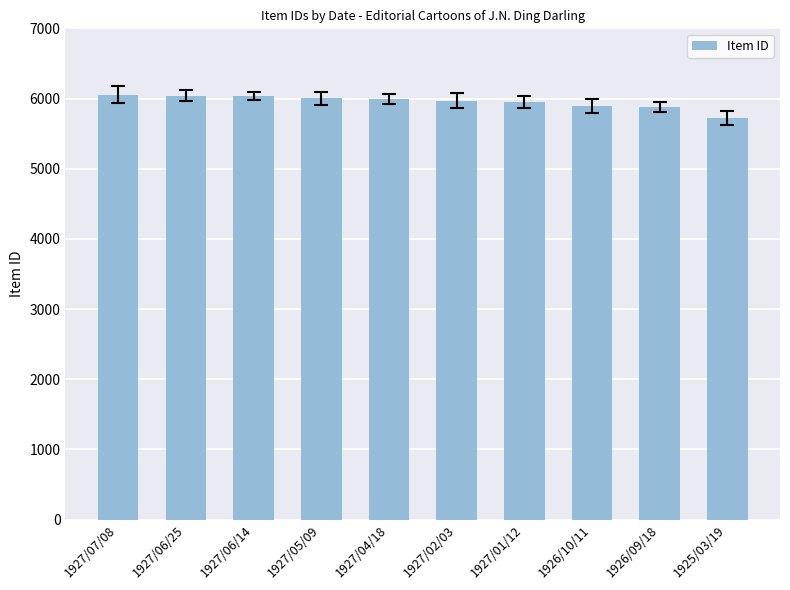

At which category does the chart reach its minimum across all series?

1925/03/19